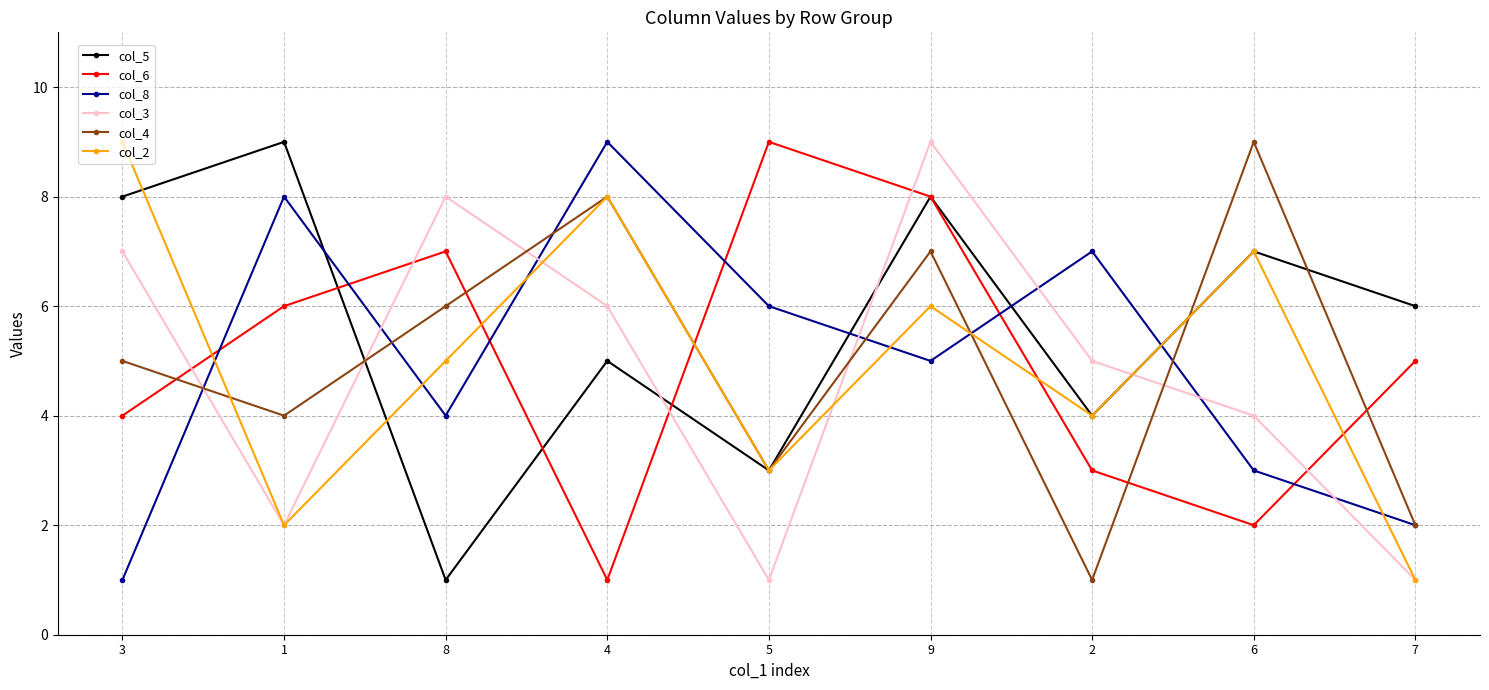

Rank the categories by col_4 value from highest to lowest.

6, 4, 9, 8, 3, 1, 5, 7, 2